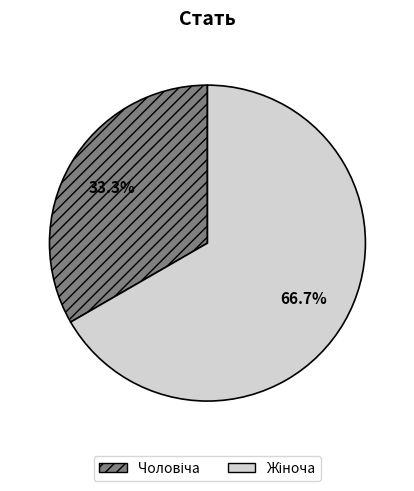

Is there any slice that represents more than half of the pie?

Yes